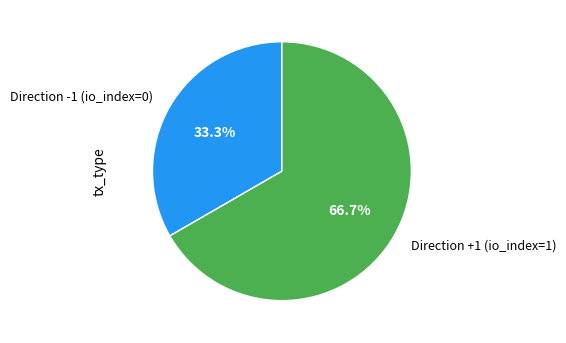

Which category has the biggest portion of the pie?

Direction +1 (io_index=1)